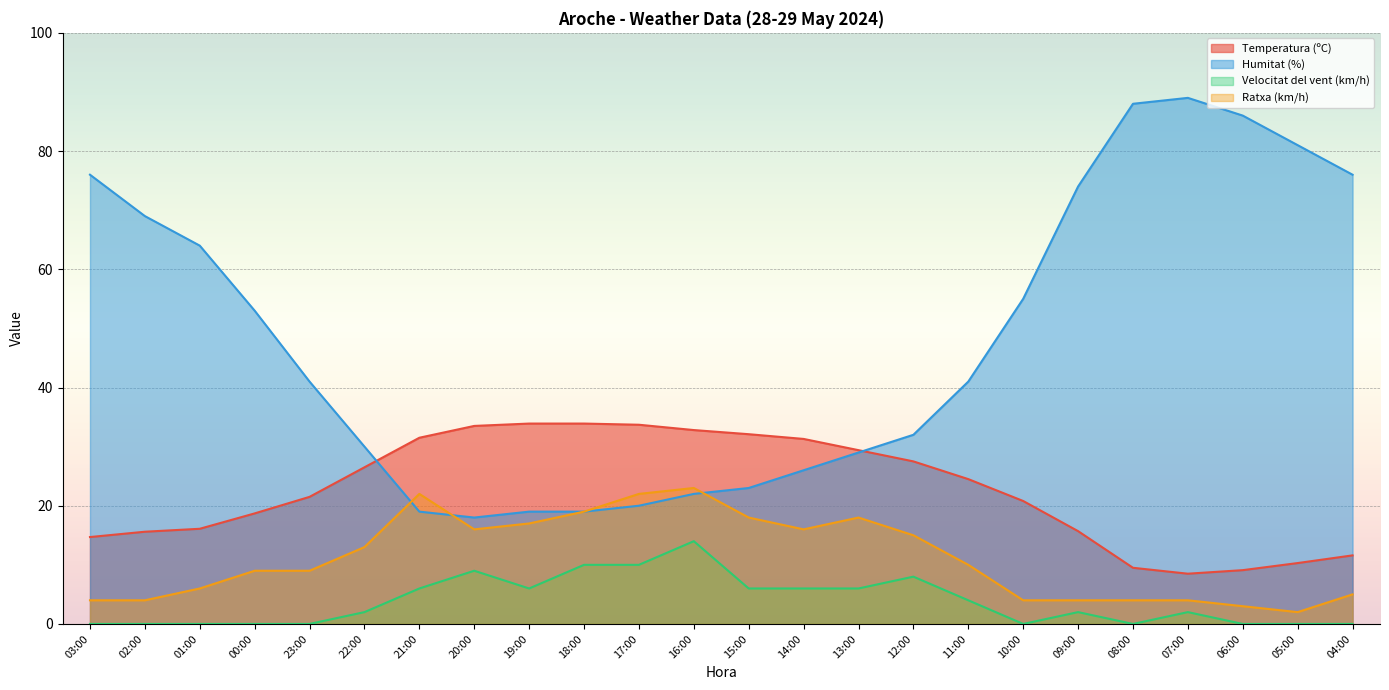

How many lines are shown in the chart?

4